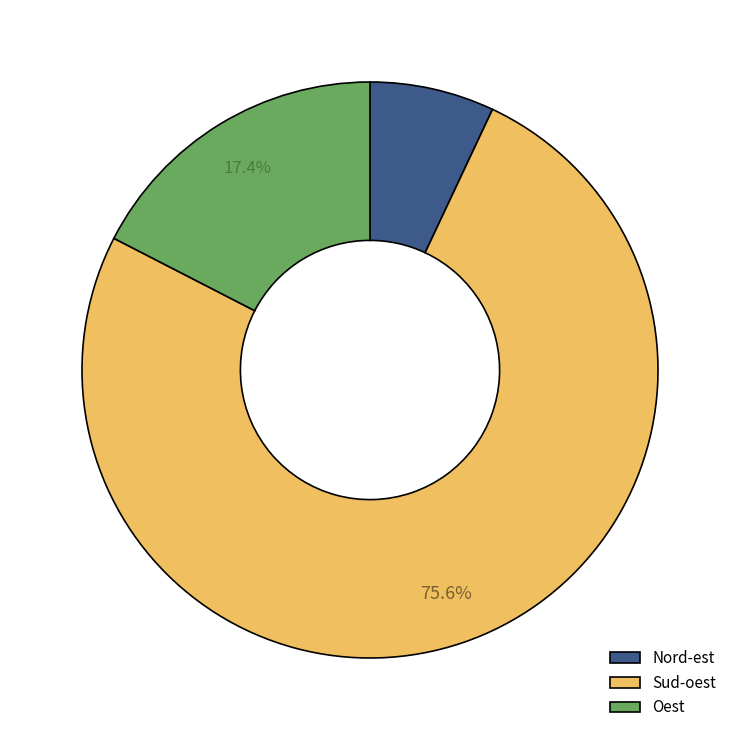

Which has a higher value, Oest or Sud-oest?

Sud-oest